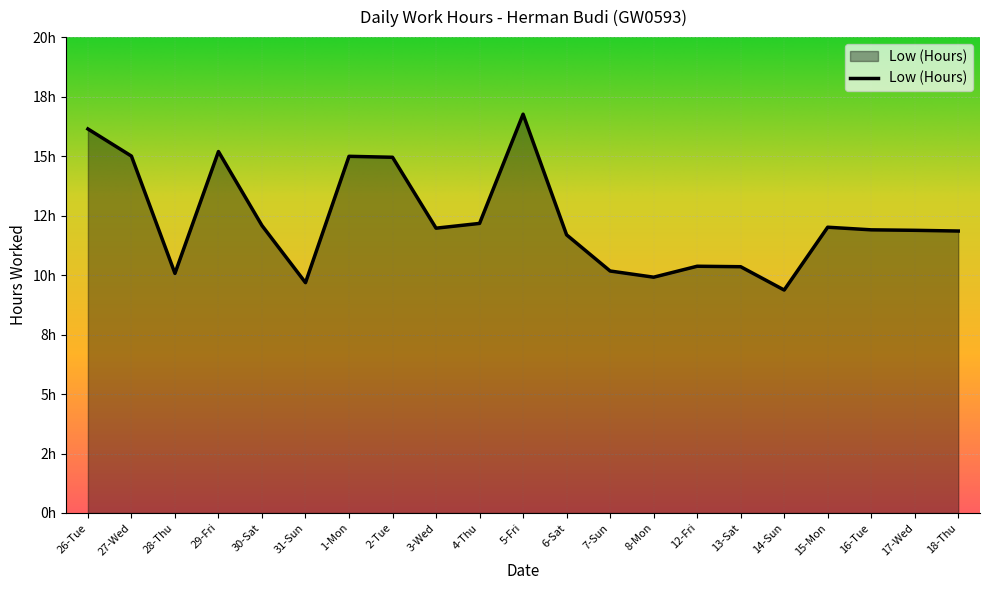

Does the chart display data point markers on the line(s)?

No